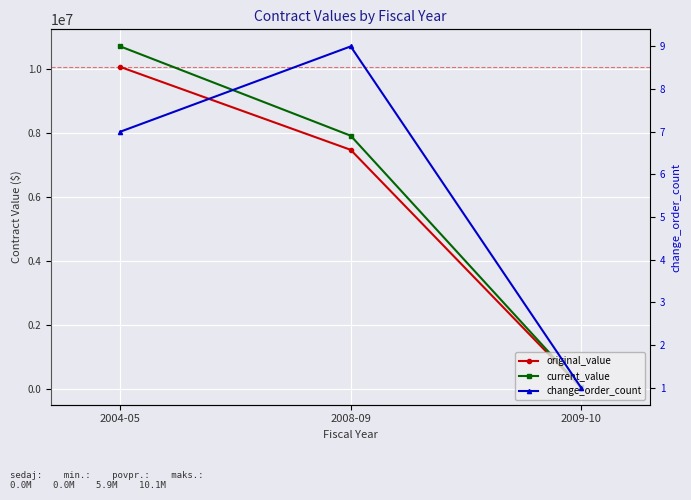

What is the label of the 2nd point from the left?

2008-09